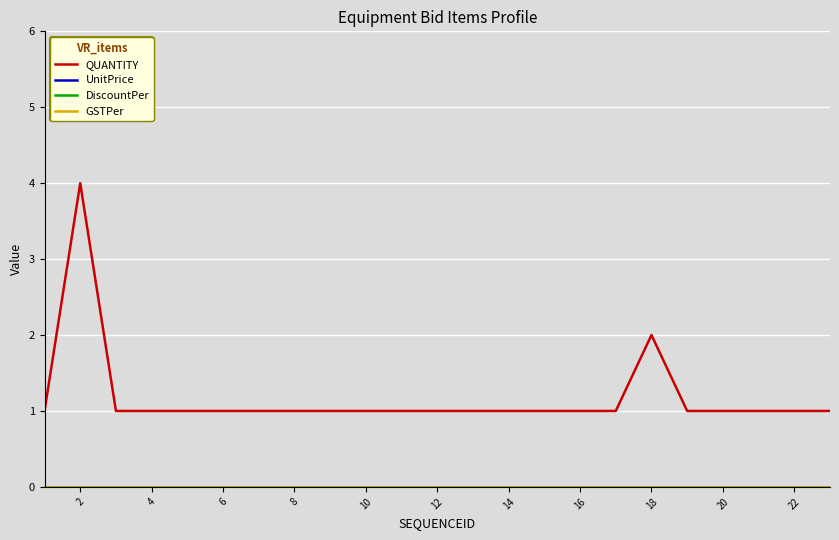

Which series has the largest range (max minus min)?

QUANTITY